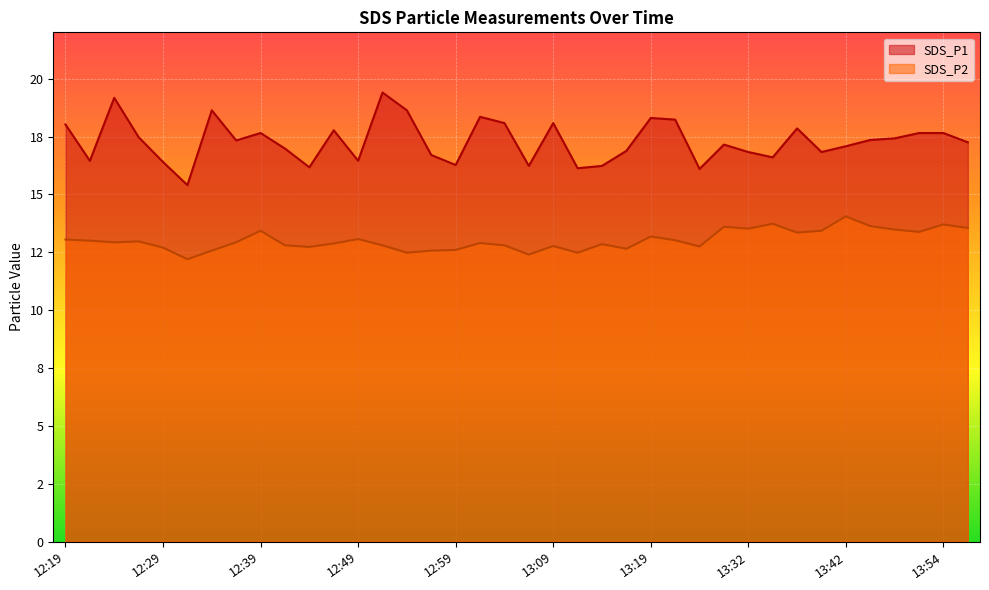

True or false: SDS_P2 and SDS_P1 cross at least once.

False